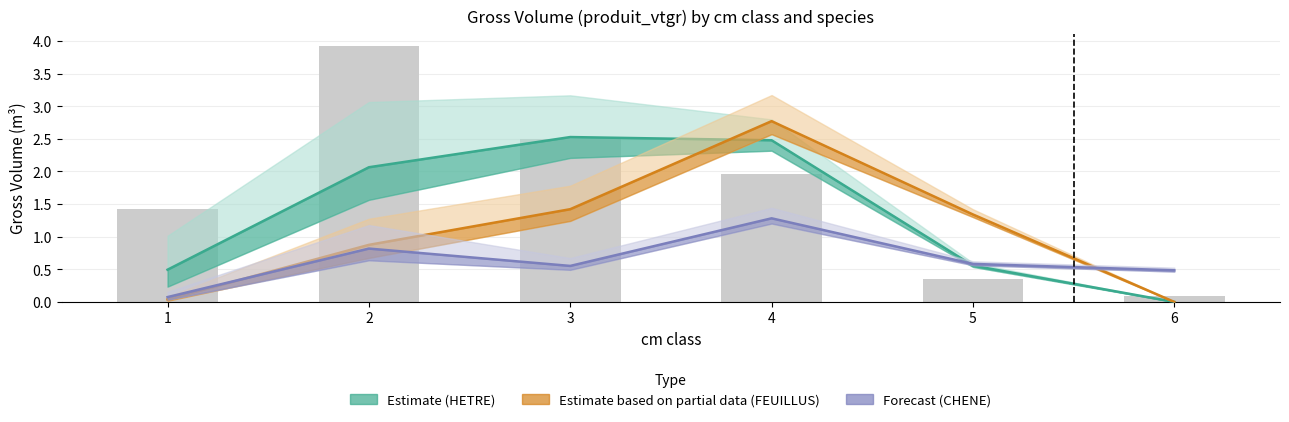

How many positive values does the FEUILLUS DIVERS (Partial) series have?

5